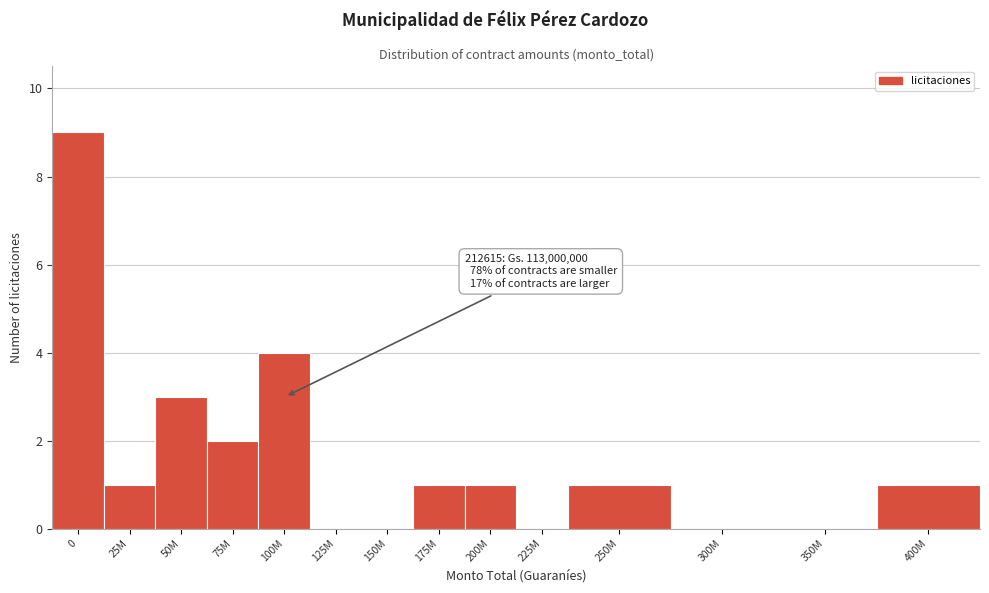

Reading left to right, extract all data points from this chart.

0=9	25M=1	50M=3	75M=2	100M=4	125M=0	150M=0	175M=1	200M=1	225M=0	250M=1	300M=0	350M=0	400M=1